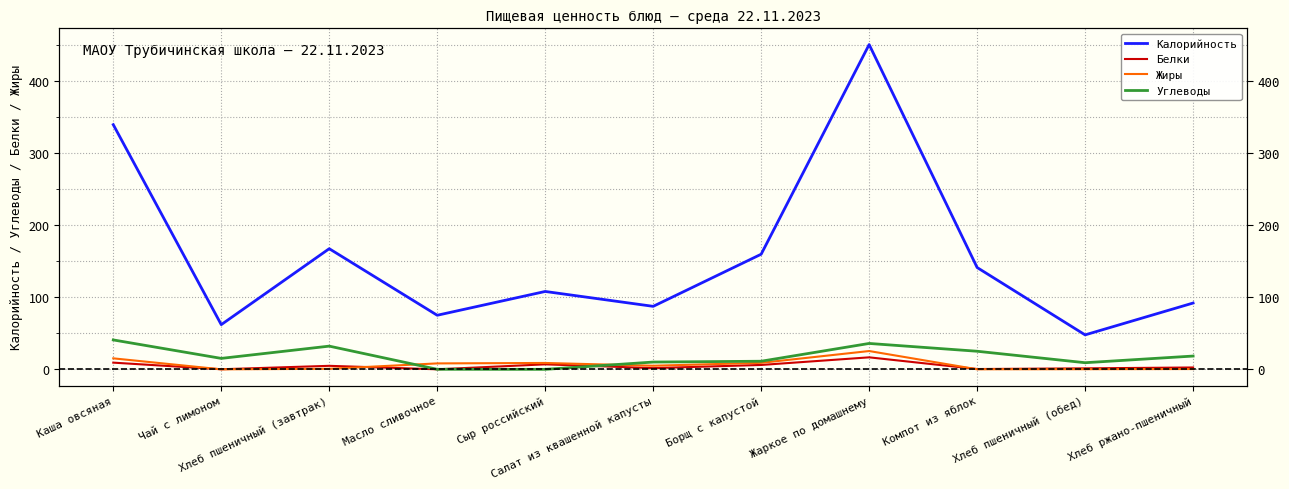

What are all the series names shown in the legend?

Калорийность, Белки, Жиры, Углеводы